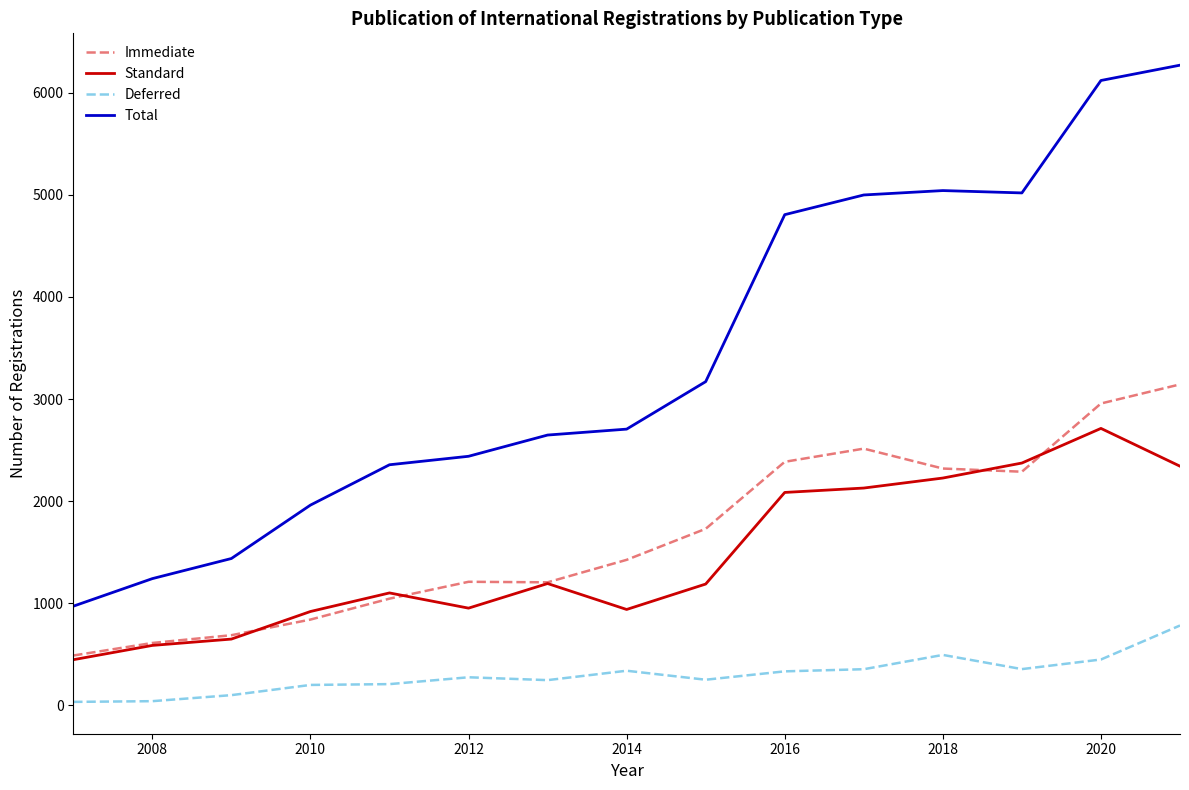

What are all the series names shown in the legend?

Immediate, Standard, Deferred, Total